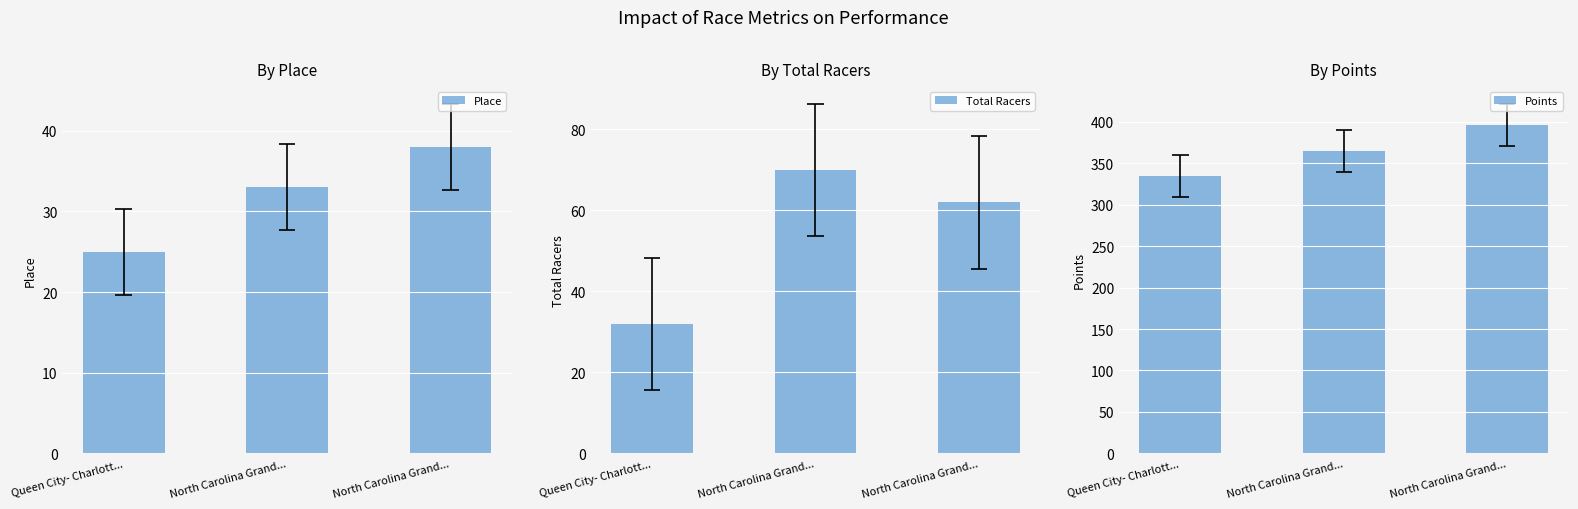

Reading left to right, list all the values displayed in this chart.

Place: 25.0	33.0	38.0
Total Racers: 32.0	70.0	62.0
Points: 334.3	364.4	396.3